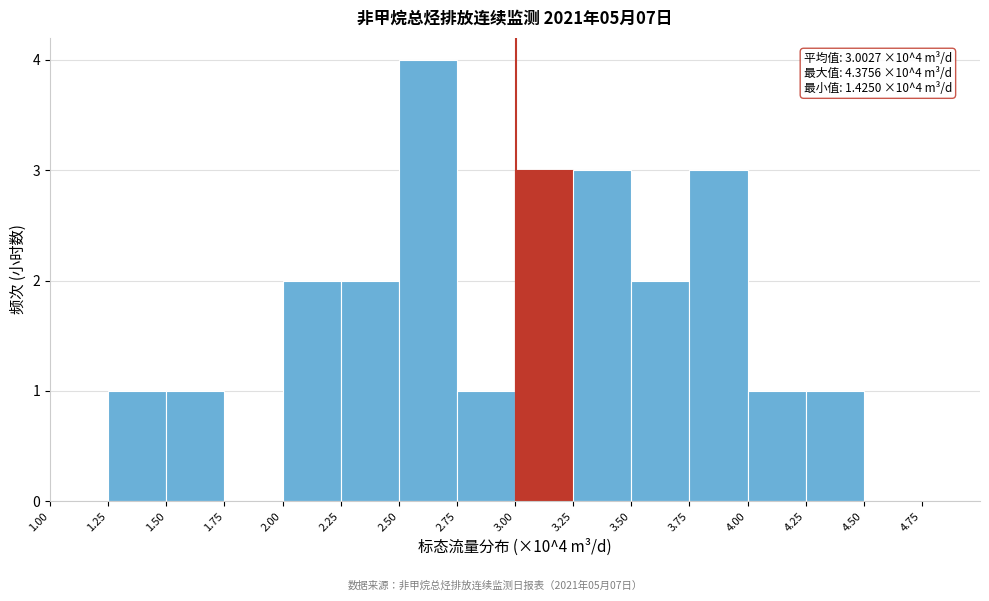

Which range on the x-axis has the tallest bar?

2.50 to 2.75